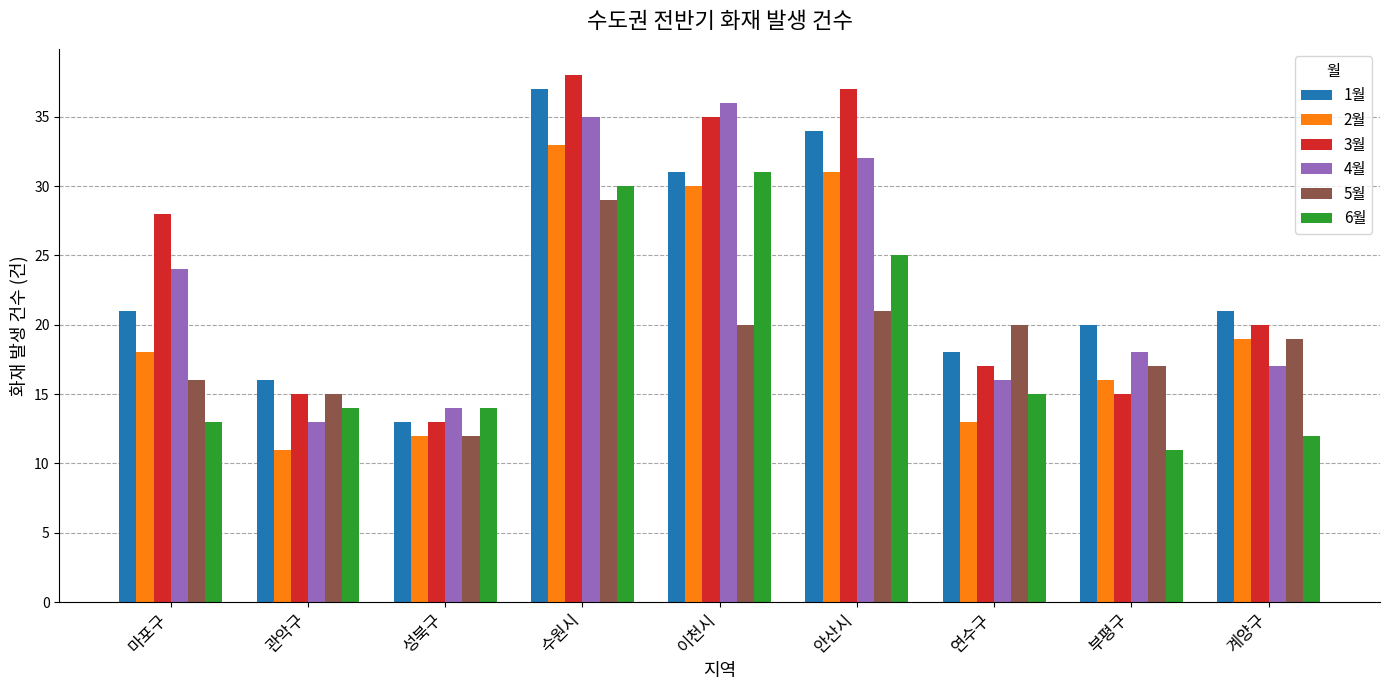

What is the average value of the 3월 series?

24